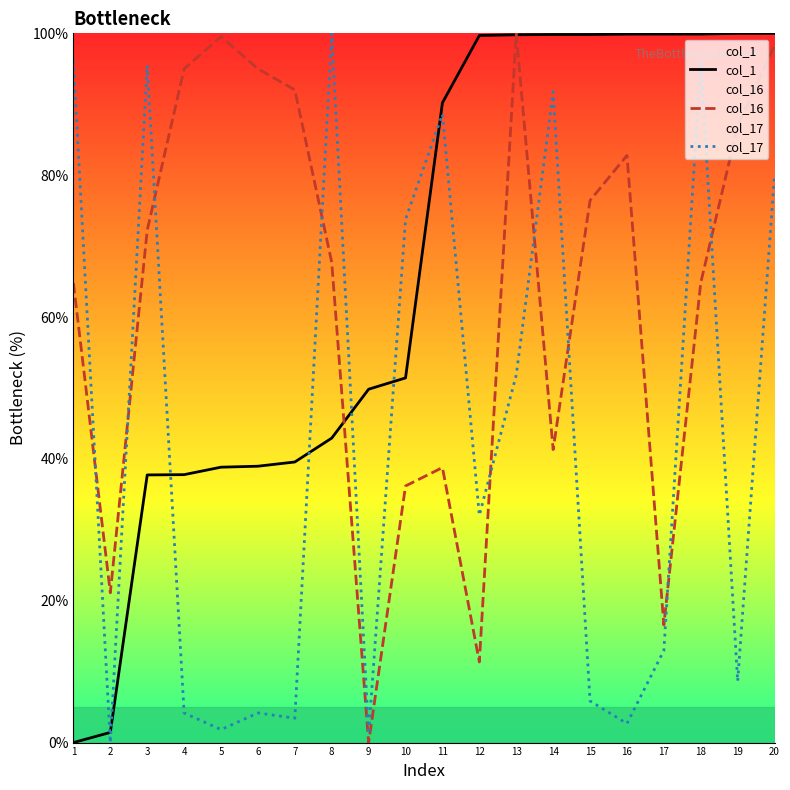

After their last crossing, which series has the higher values: col_17 or col_16?

col_16